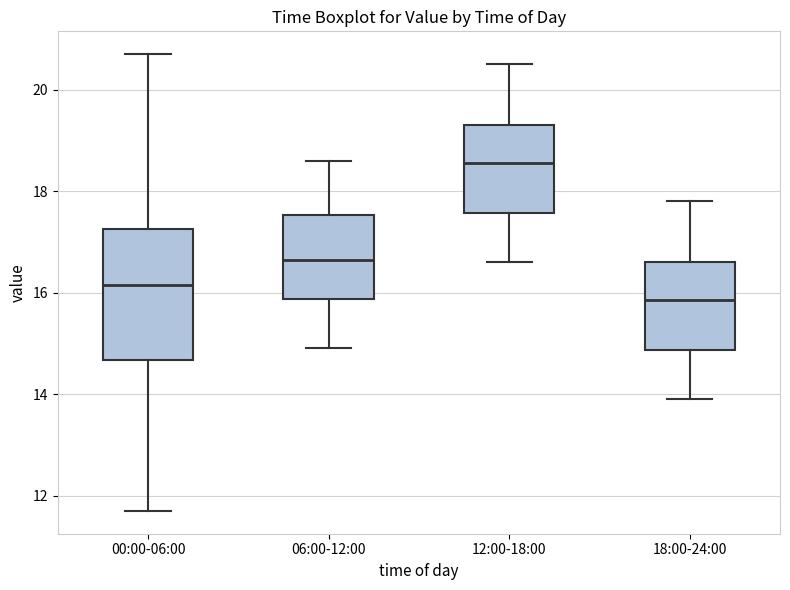

Comparing the boxes themselves (not the whiskers), which one is the tallest?

00:00-06:00